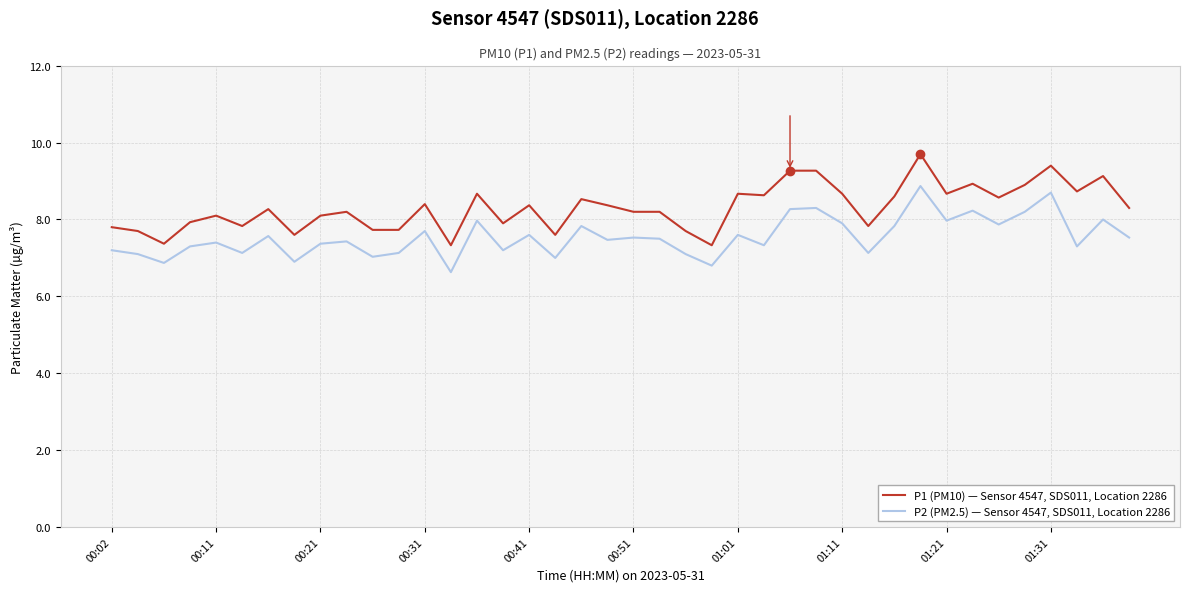

Which series has the widest spread of values?

P1 (PM10) — Sensor 4547, SDS011, Location 2286